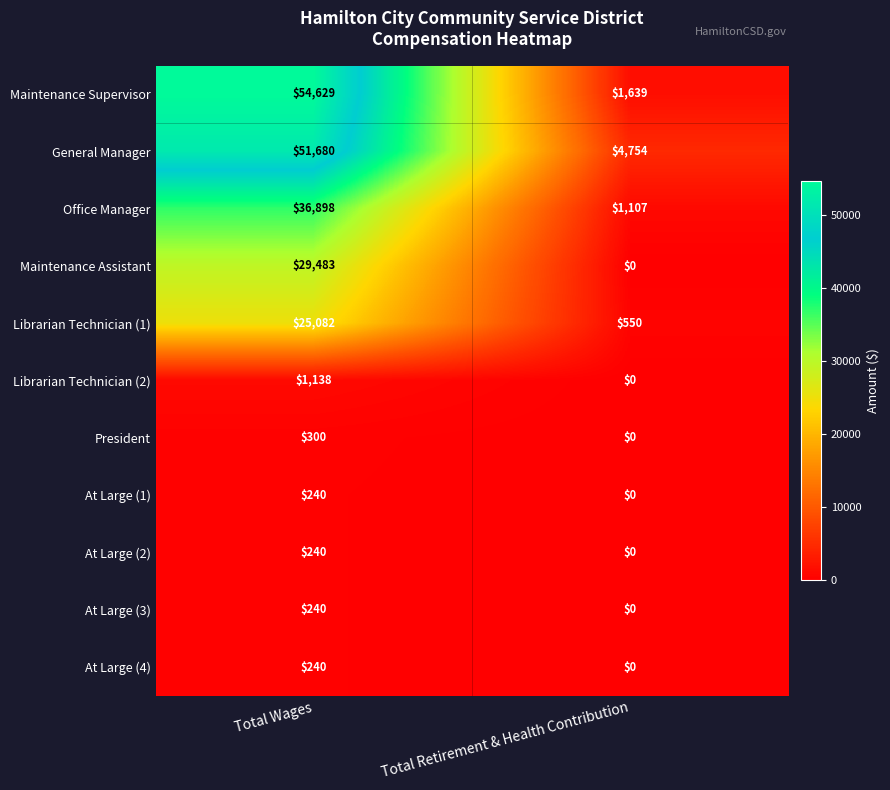

What is the sum of all At Large (2) values?

240